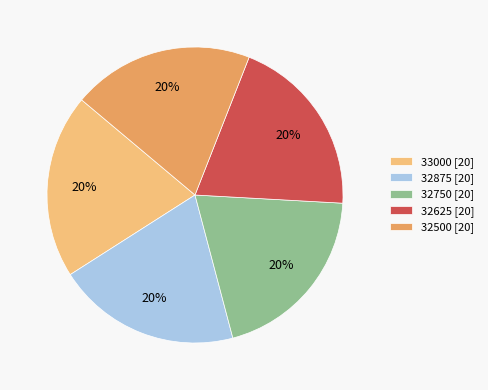

Does any single category account for the majority?

No